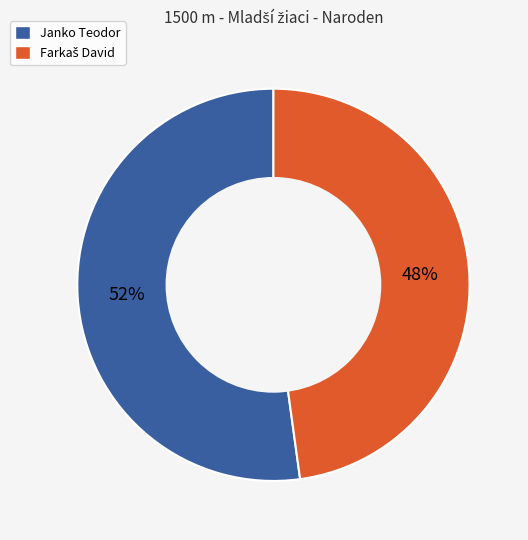

To the nearest percent, what portion does Janko Teodor represent?

52%